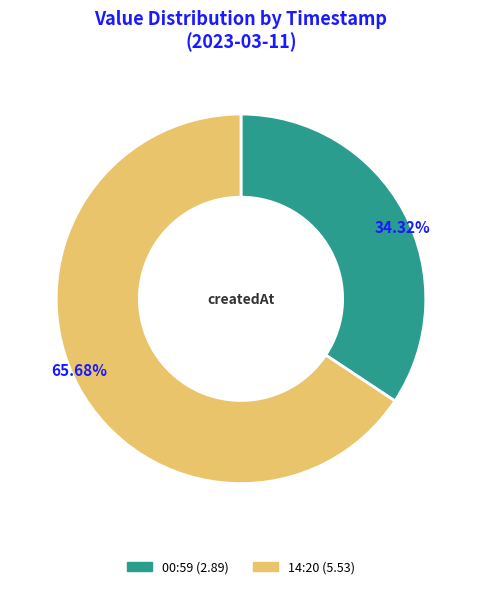

How many segments does this pie chart have?

2